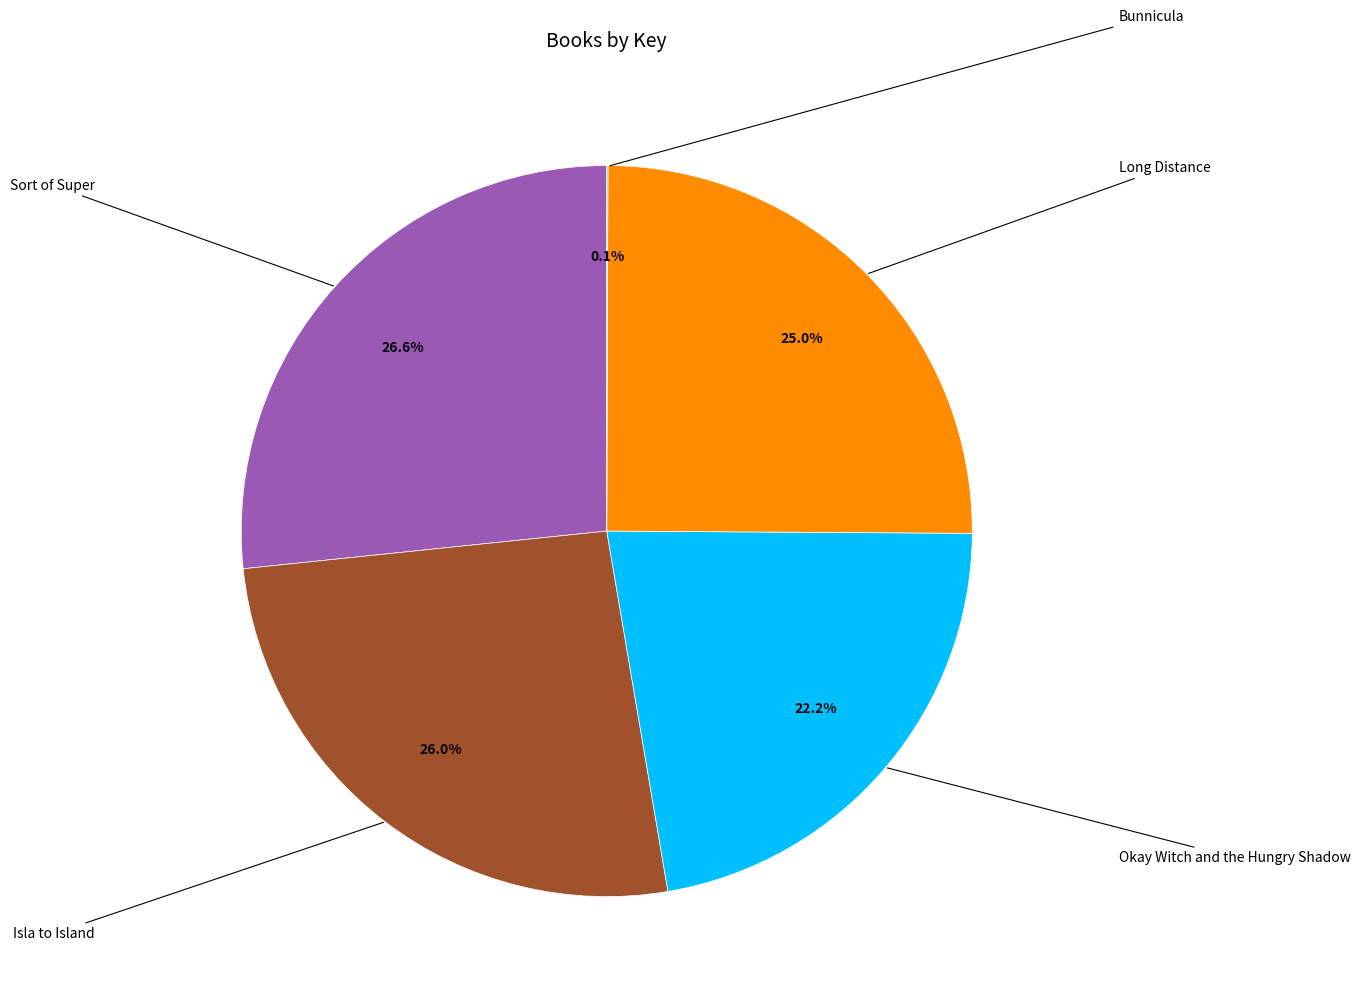

Is Bunnicula the majority of the pie?

No